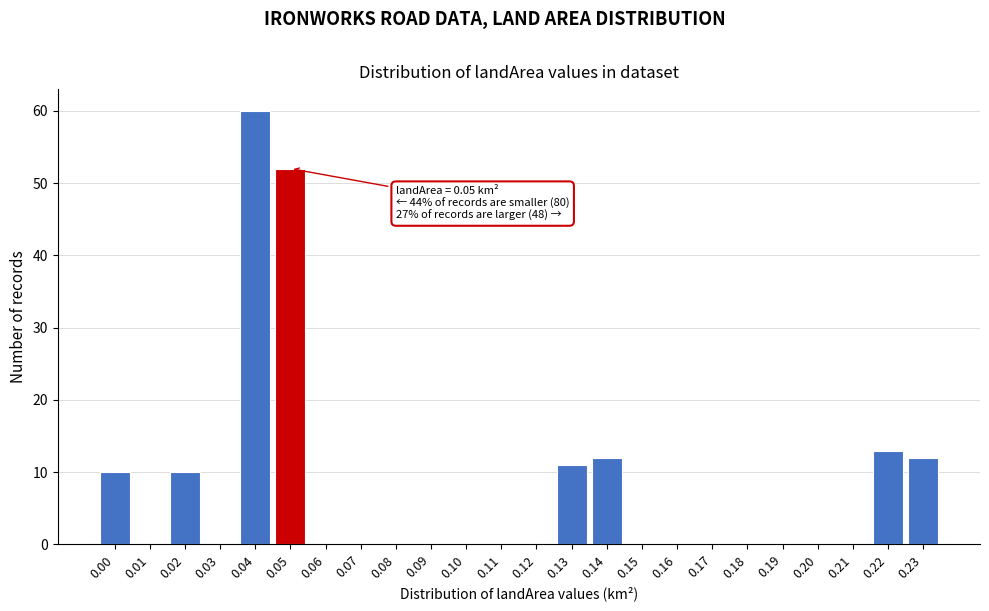

Reading right to left, list all the values displayed in this chart.

0.23=12	0.22=13	0.21=0	0.20=0	0.19=0	0.18=0	0.17=0	0.16=0	0.15=0	0.14=12	0.13=11	0.12=0	0.11=0	0.10=0	0.09=0	0.08=0	0.07=0	0.06=0	0.05=52	0.04=60	0.03=0	0.02=10	0.01=0	0.00=10